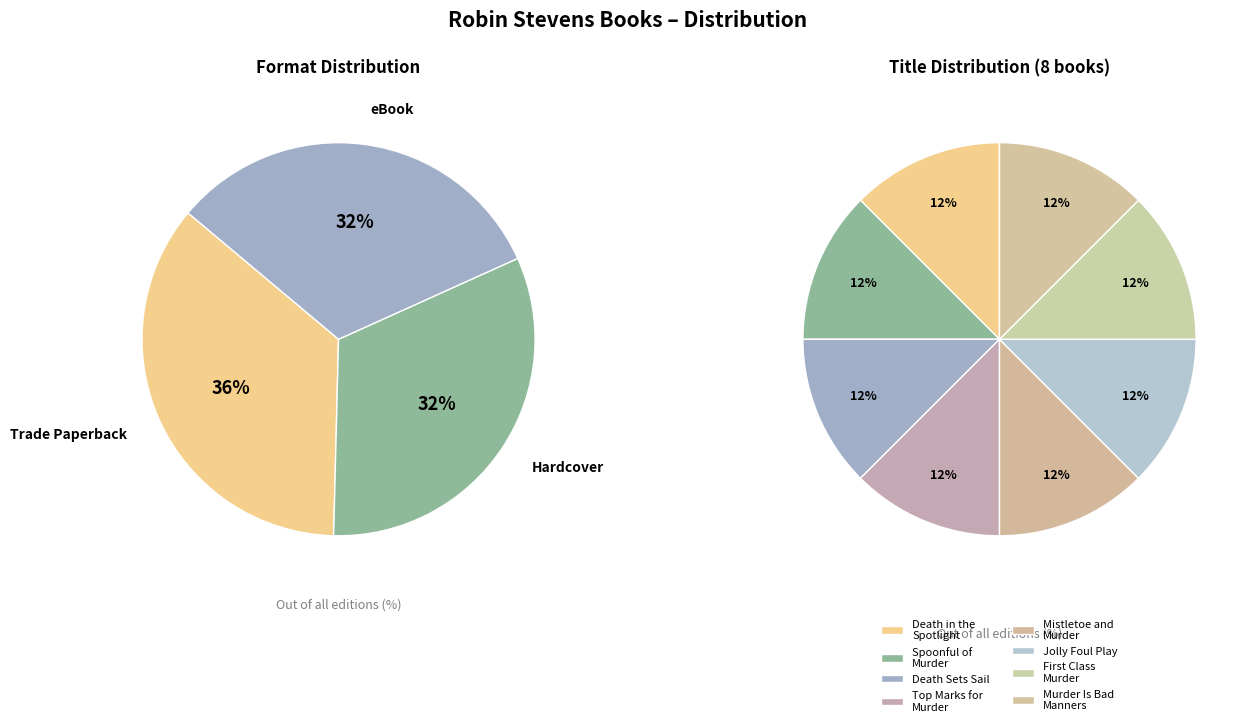

Is it true that Poison Is Not Polite is 16% of the pie?

False